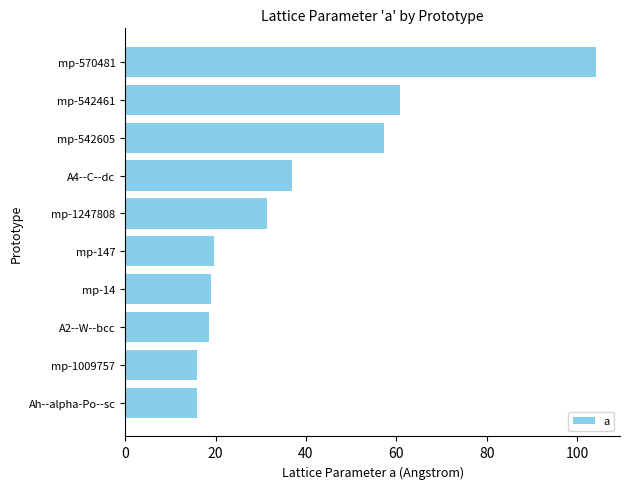

Are the bars horizontal?

Yes